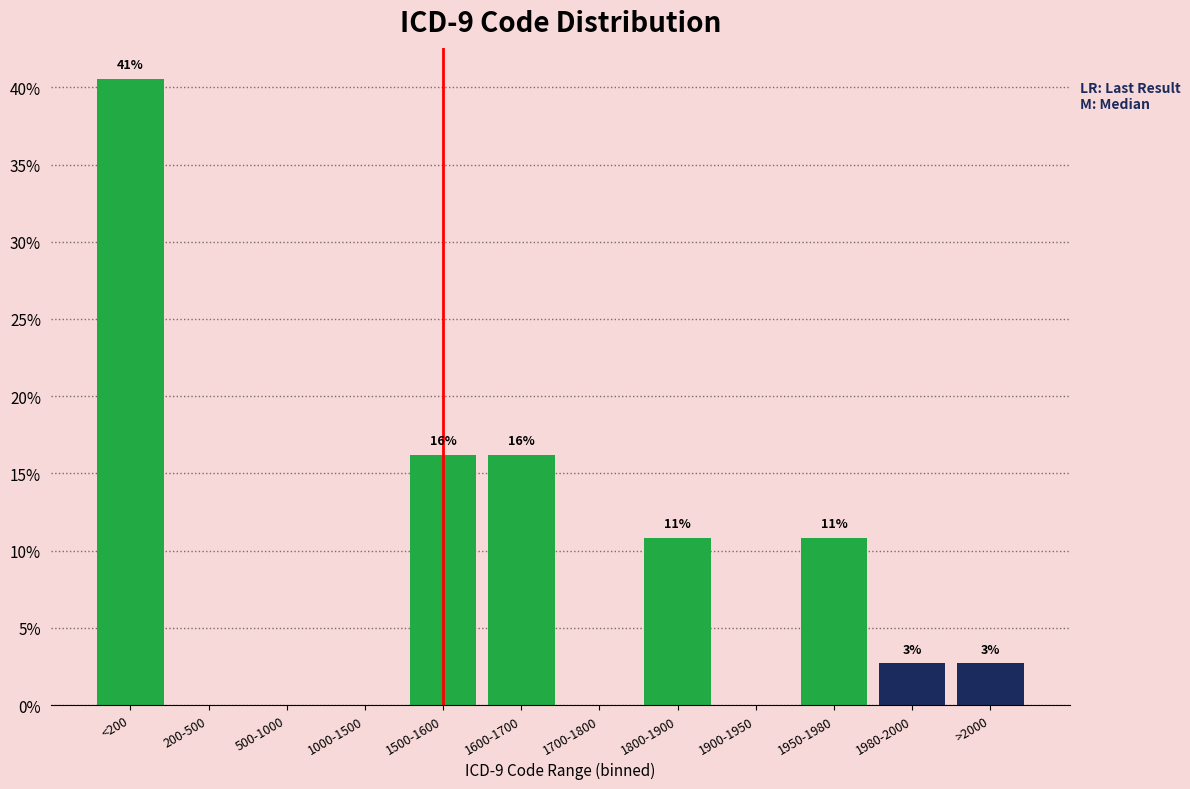

Are the bars horizontal?

No